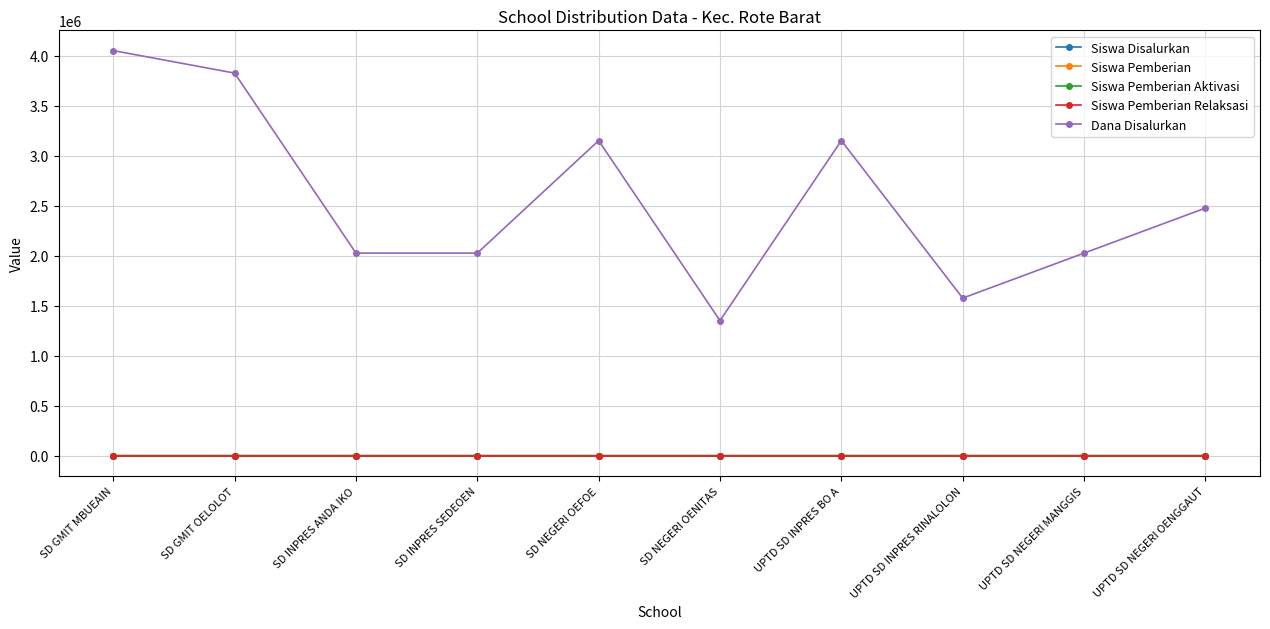

Reading left to right, list all the values displayed in this chart.

Siswa Disalurkan: SD GMIT MBUEAIN=18	SD GMIT OELOLOT=17	SD INPRES ANDA IKO=9	SD INPRES SEDEOEN=9	SD NEGERI OEFOE=14	SD NEGERI OENITAS=6	UPTD SD INPRES BO A=14	UPTD SD INPRES RINALOLON=7	UPTD SD NEGERI MANGGIS=9	UPTD SD NEGERI OENGGAUT=11
Siswa Pemberian: SD GMIT MBUEAIN=18	SD GMIT OELOLOT=17	SD INPRES ANDA IKO=9	SD INPRES SEDEOEN=9	SD NEGERI OEFOE=14	SD NEGERI OENITAS=6	UPTD SD INPRES BO A=14	UPTD SD INPRES RINALOLON=7	UPTD SD NEGERI MANGGIS=9	UPTD SD NEGERI OENGGAUT=11
Siswa Pemberian Aktivasi: SD GMIT MBUEAIN=0	SD GMIT OELOLOT=0	SD INPRES ANDA IKO=0	SD INPRES SEDEOEN=0	SD NEGERI OEFOE=0	SD NEGERI OENITAS=0	UPTD SD INPRES BO A=0	UPTD SD INPRES RINALOLON=0	UPTD SD NEGERI MANGGIS=0	UPTD SD NEGERI OENGGAUT=0
Siswa Pemberian Relaksasi: SD GMIT MBUEAIN=0	SD GMIT OELOLOT=0	SD INPRES ANDA IKO=0	SD INPRES SEDEOEN=0	SD NEGERI OEFOE=0	SD NEGERI OENITAS=0	UPTD SD INPRES BO A=0	UPTD SD INPRES RINALOLON=0	UPTD SD NEGERI MANGGIS=0	UPTD SD NEGERI OENGGAUT=0
Dana Disalurkan: SD GMIT MBUEAIN=4050000	SD GMIT OELOLOT=3825000	SD INPRES ANDA IKO=2025000	SD INPRES SEDEOEN=2025000	SD NEGERI OEFOE=3150000	SD NEGERI OENITAS=1350000	UPTD SD INPRES BO A=3150000	UPTD SD INPRES RINALOLON=1575000	UPTD SD NEGERI MANGGIS=2025000	UPTD SD NEGERI OENGGAUT=2475000